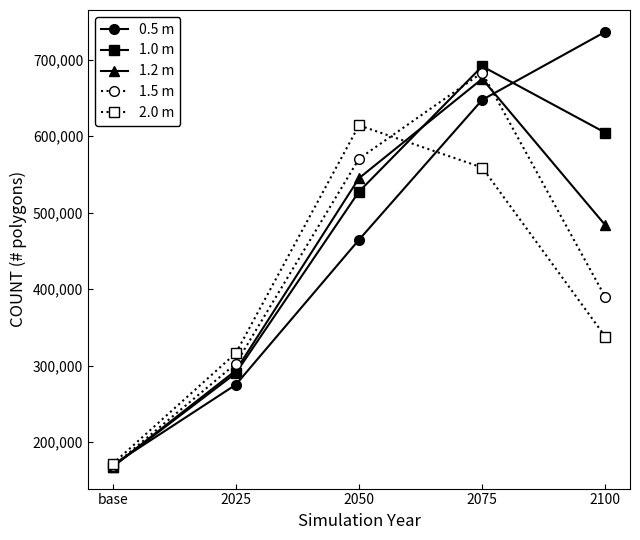

Where is the first local maximum for 2.0 m?

2050